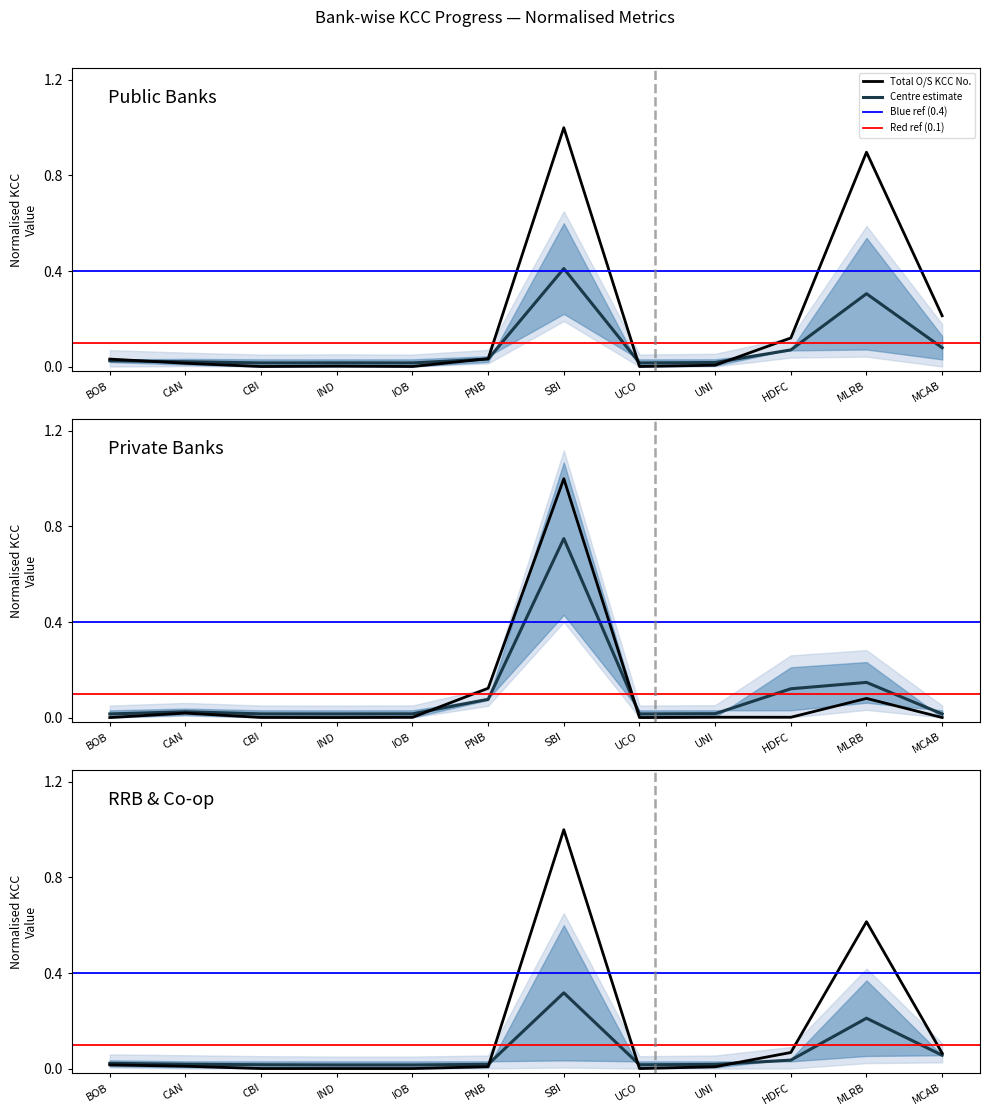

Which category has the highest value in the Number of Rupay Card Issued series?

SBI